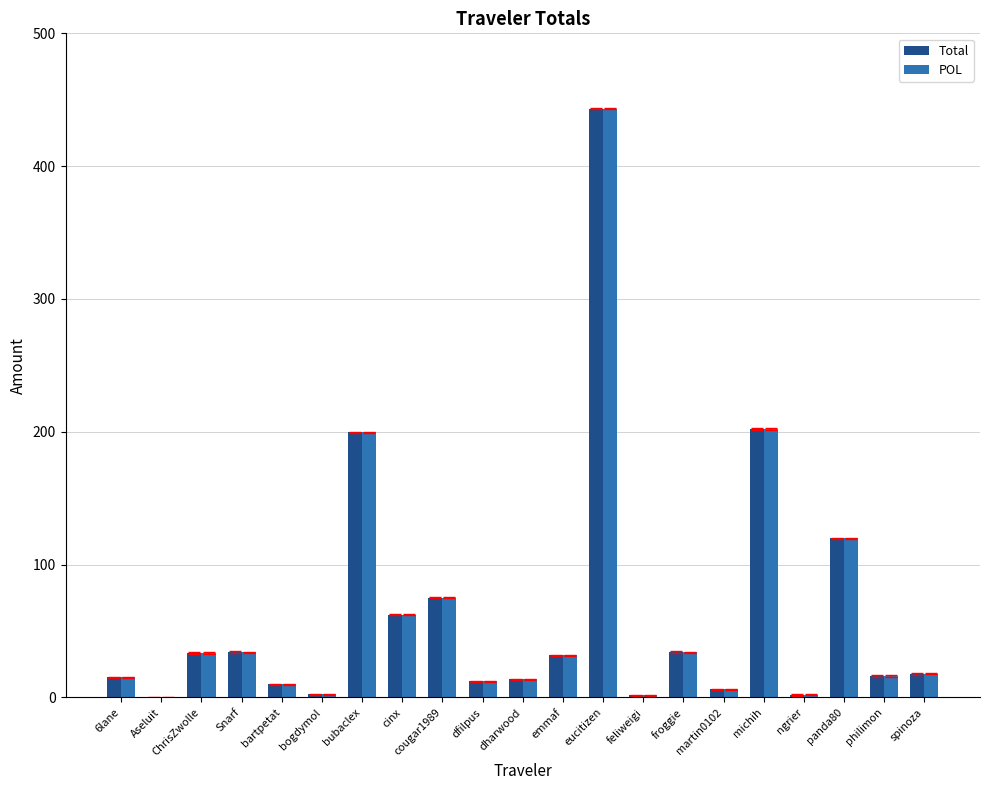

What is the sum of all POL values?

1332.5